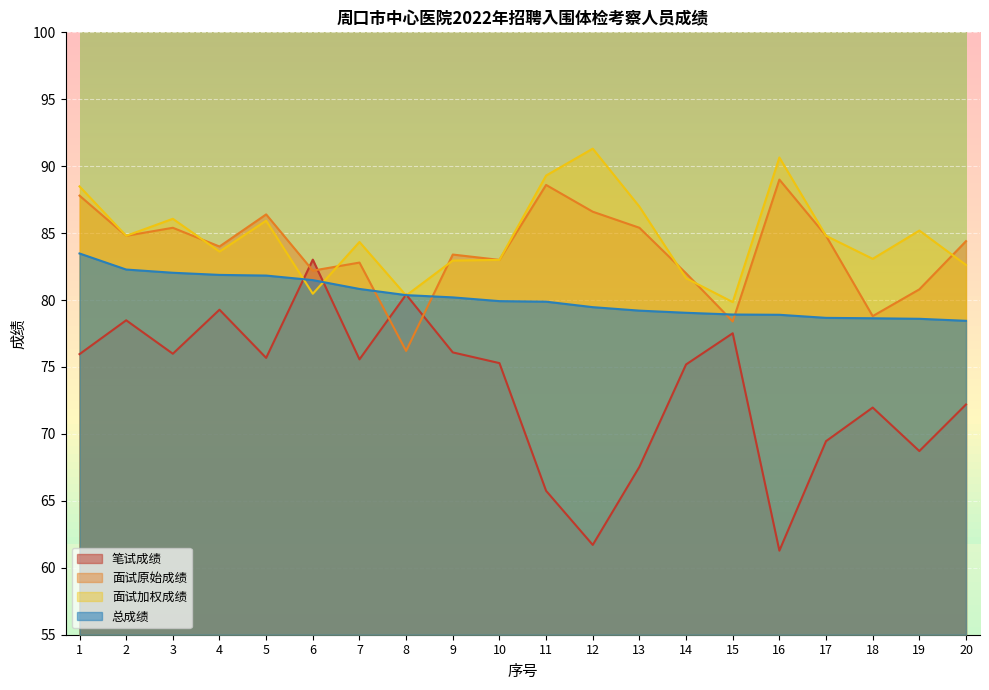

Which series has the widest spread of values?

笔试成绩